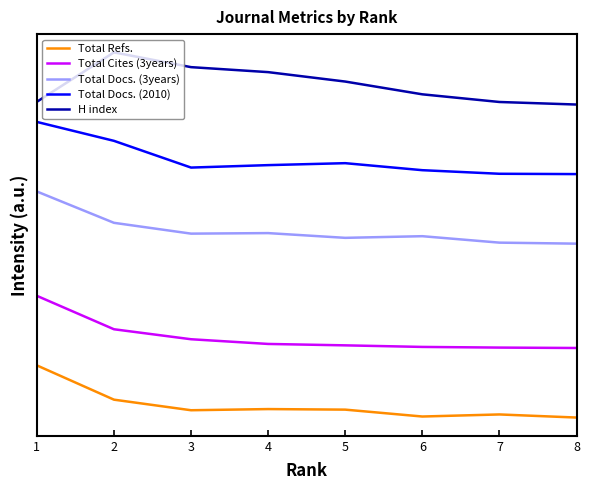

Which series has the largest total across all categories?

H index